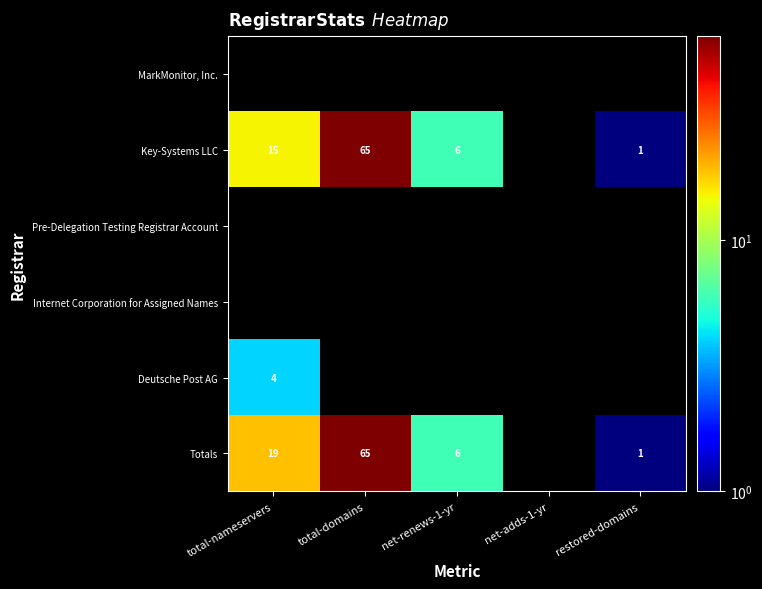

True or false: Key-Systems LLC has a value of 6 at net-renews-1-yr.

True